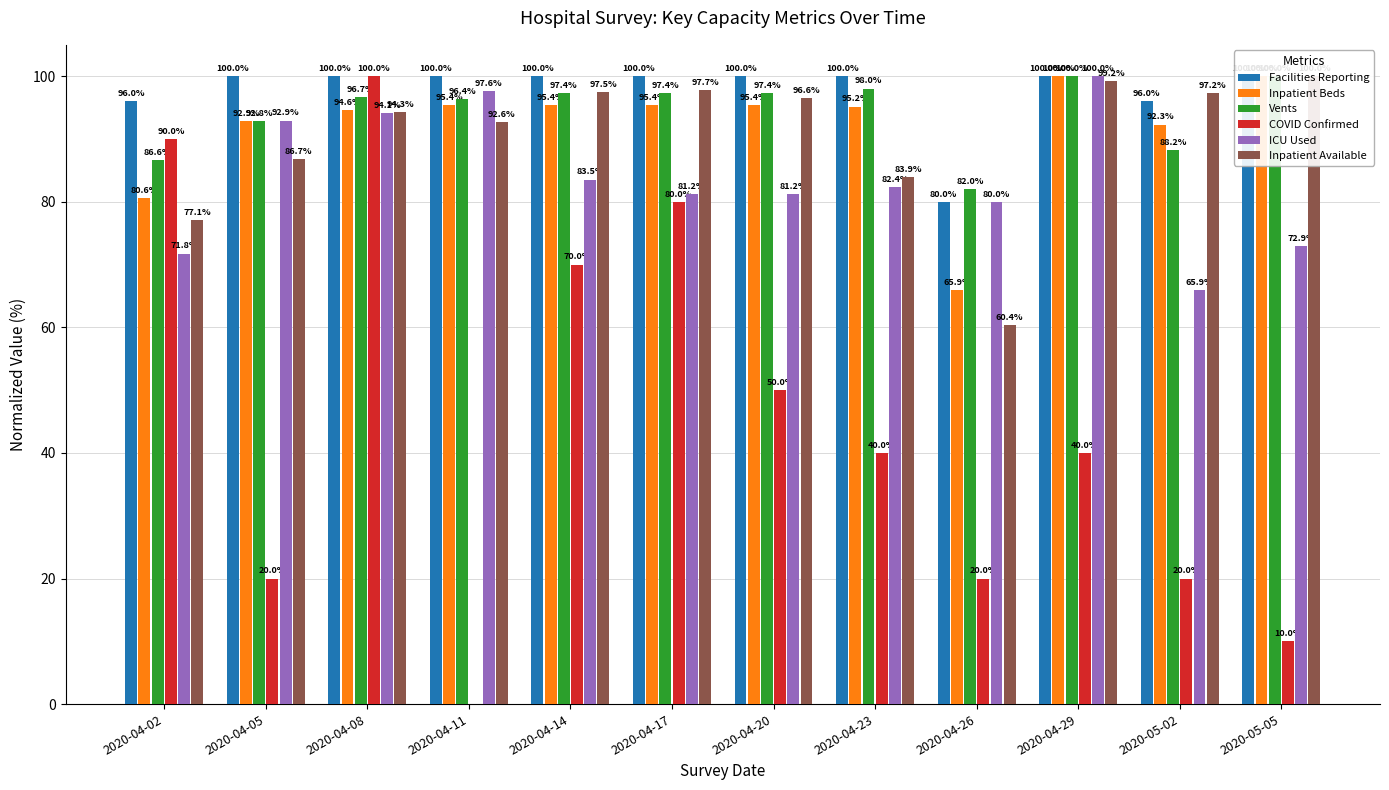

Which series changed the most between 2020-04-17 and 2020-05-02?

COVID Confirmed